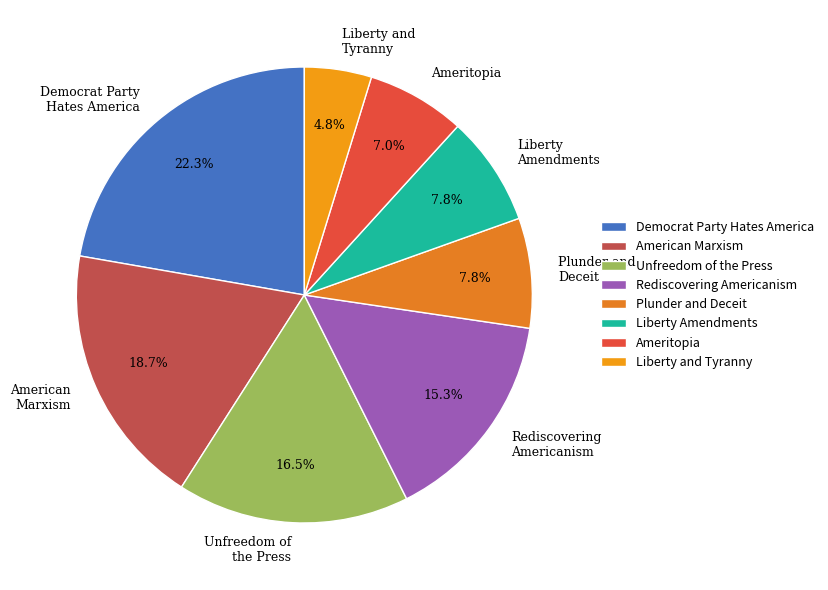

Is the sum of Liberty and Tyranny and Plunder and Deceit greater than half?

No